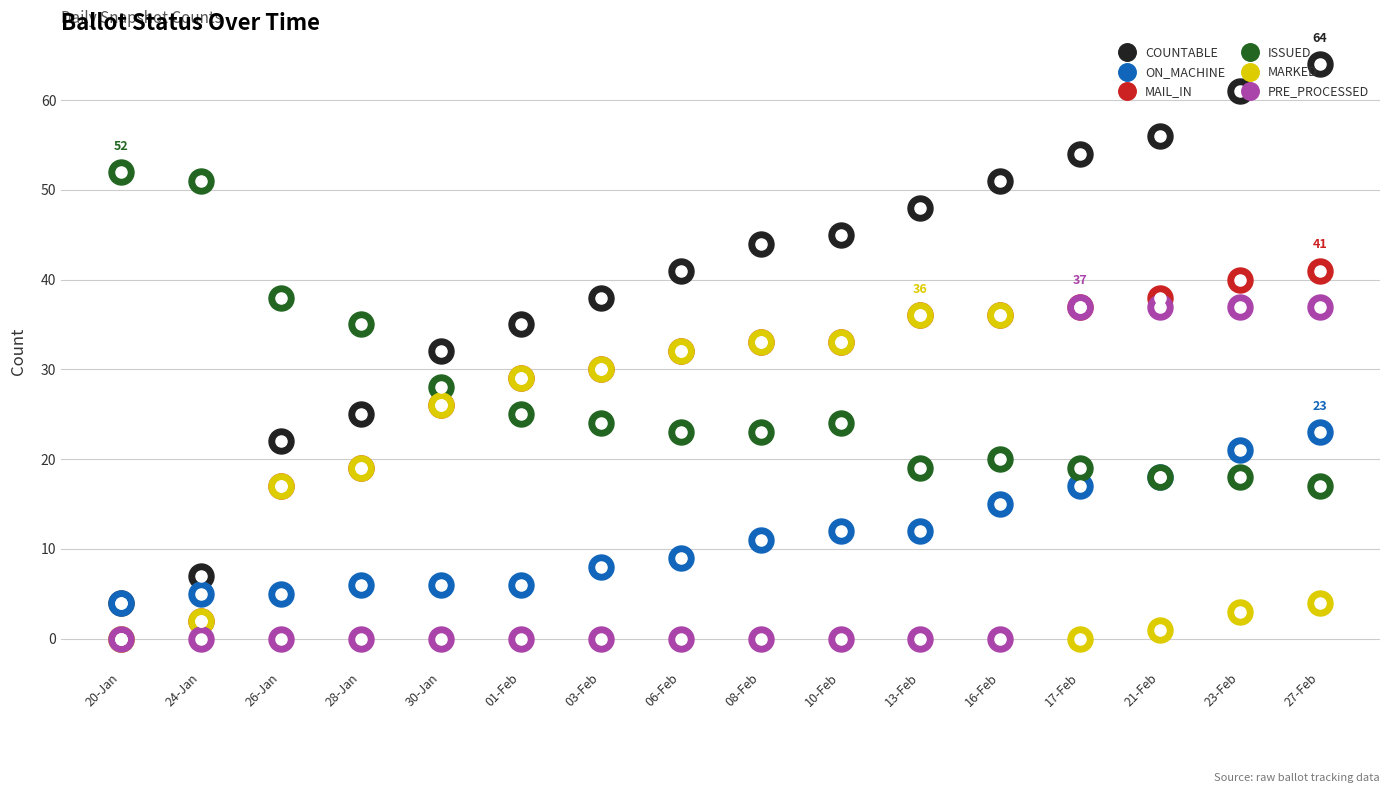

What is the sum of all ISSUED values?

434